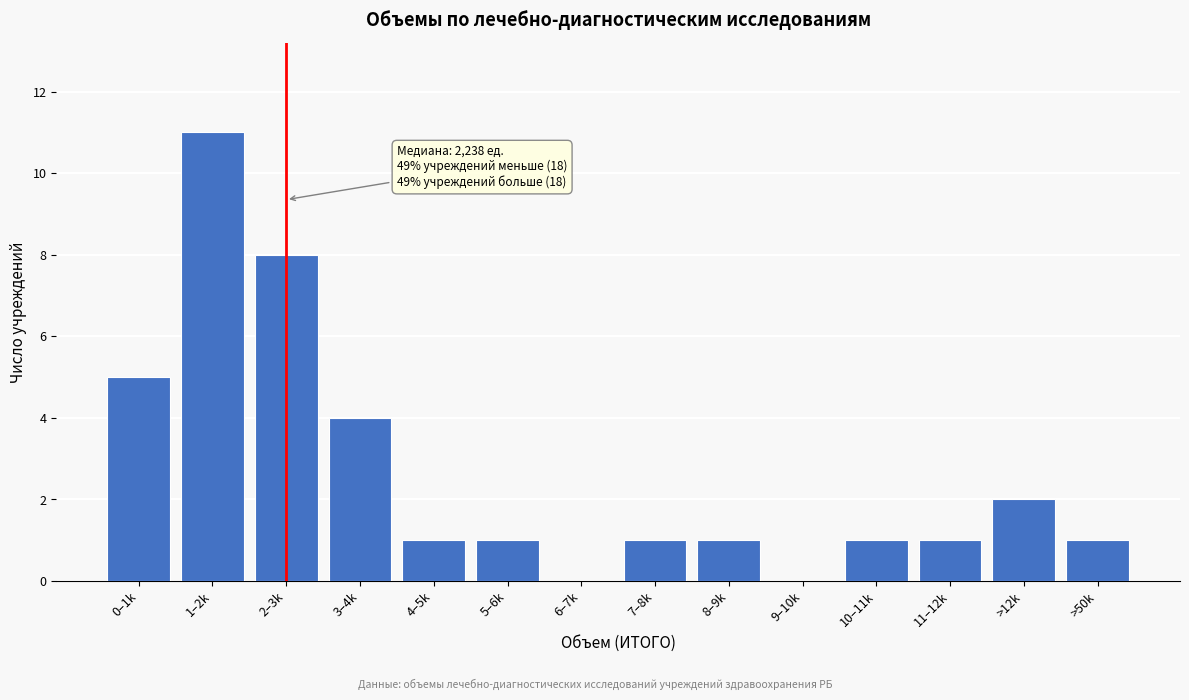

Reading right to left, list all the values displayed in this chart.

>50k=1	>12k=2	11–12k=1	10–11k=1	9–10k=0	8–9k=1	7–8k=1	6–7k=0	5–6k=1	4–5k=1	3–4k=4	2–3k=8	1–2k=11	0–1k=5